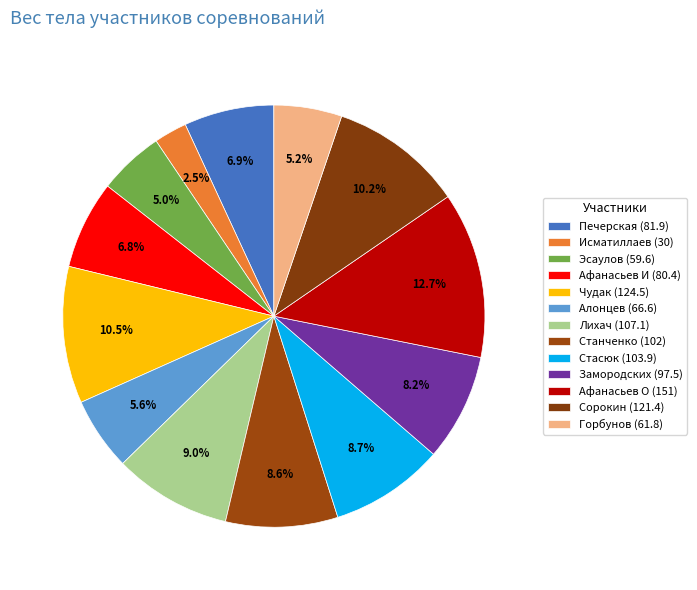

Rank the categories by value from lowest to highest.

Исматиллаев Изет (44), Эсаулов Алексей (60), Горбунов Анатолий (67.5), Алонцев Анатолий (67.5), Афанасьев Иван (82.5), Печерская Елена (82.5), Замородских Алексей (100), Станченко Сергей (110), Стасюк Артём (110), Лихач Михаил (110), Сорокин Андрей (125), Чудак Эдгар (125), Афанасьев Олег (140)